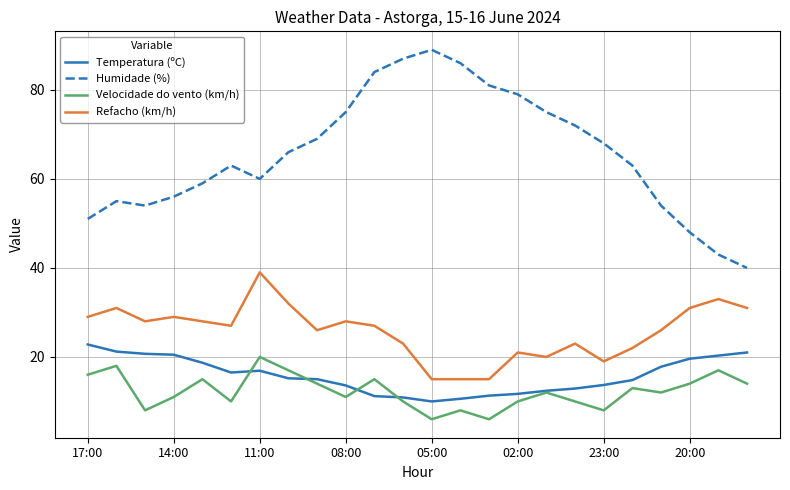

What is the difference between the maximum and minimum values in the Humidade (%) series?

49.0